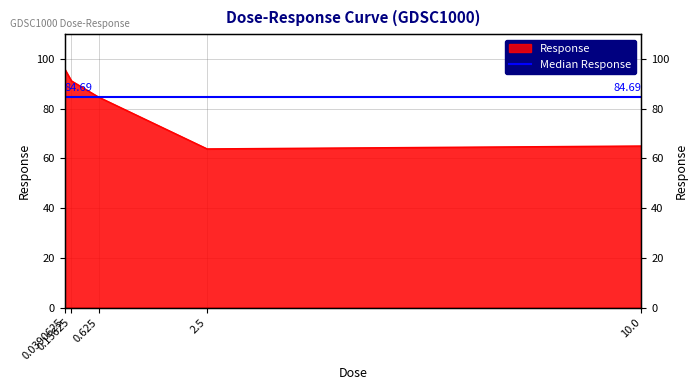

Reading left to right, list all the values displayed in this chart.

0.0390625=96.0	0.15625=91.2	0.625=84.7	2.5=63.8	10.0=65.0